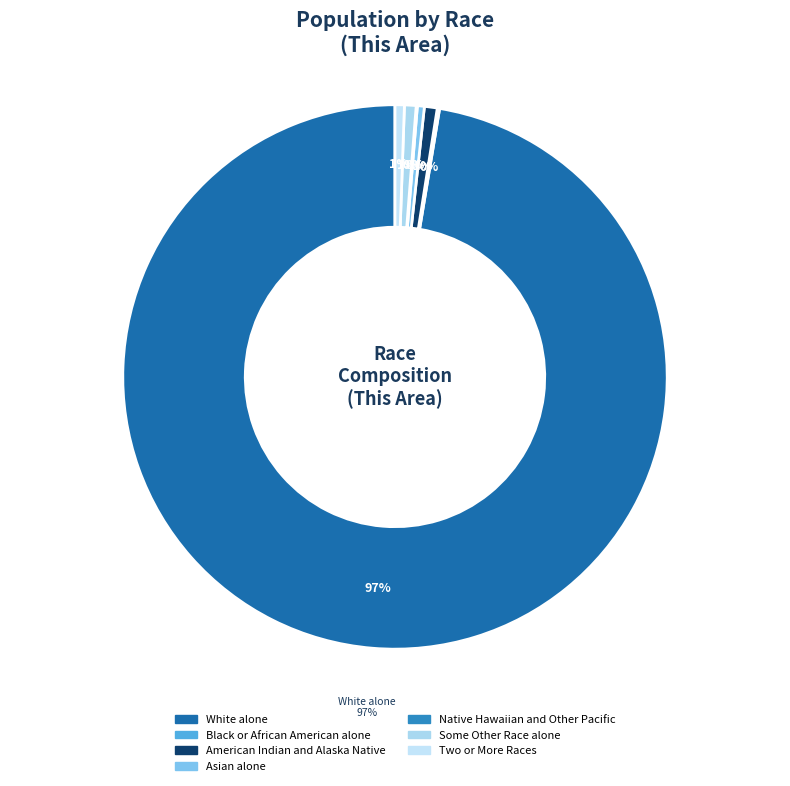

How much of the chart is everything except Two or More Races?

99.4%